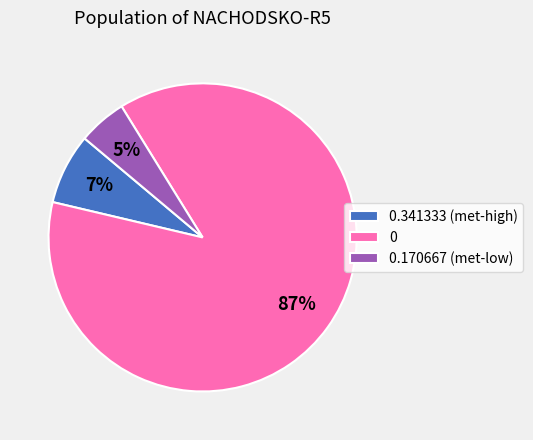

To the nearest percent, what is the difference between the 0.341333 (met-high) and 0.170667 (met-low) slice percentages?

2%